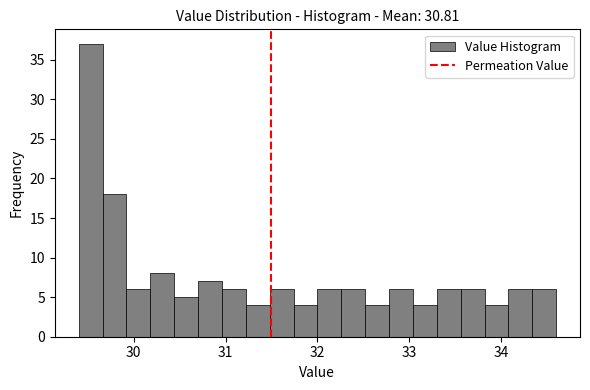

Read against the x-axis, roughly where is the centre of the tallest bar?

29.5